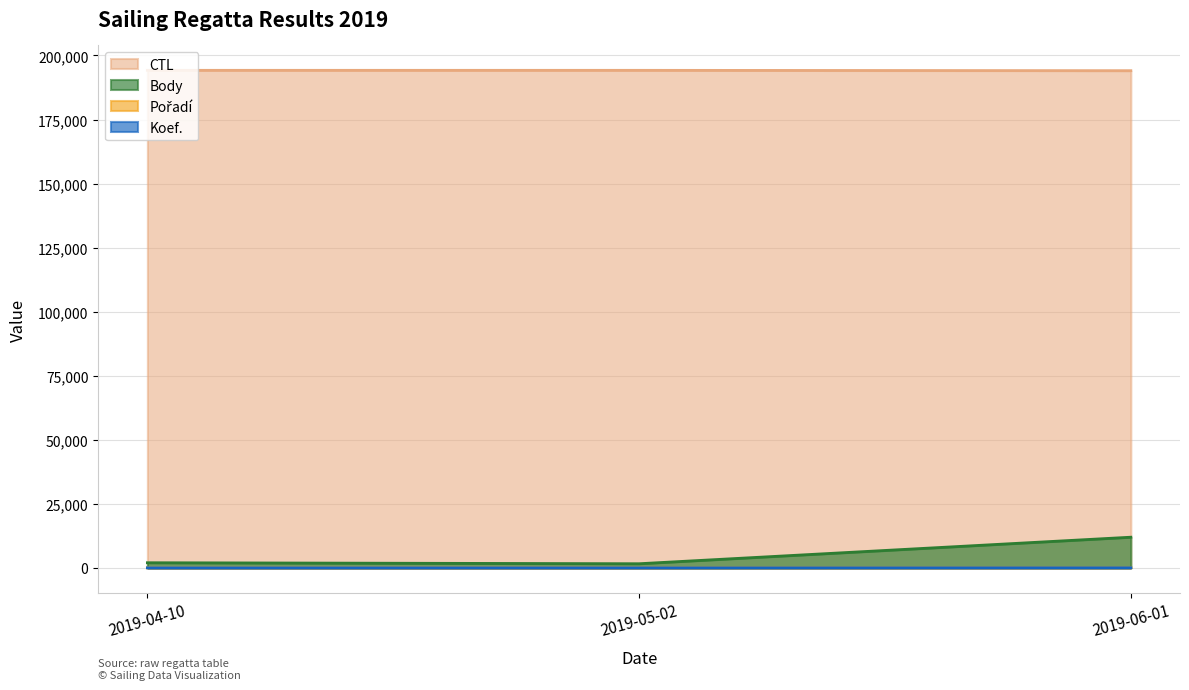

The value of Koef. at 2019-06-01 is 36. True or false?

True